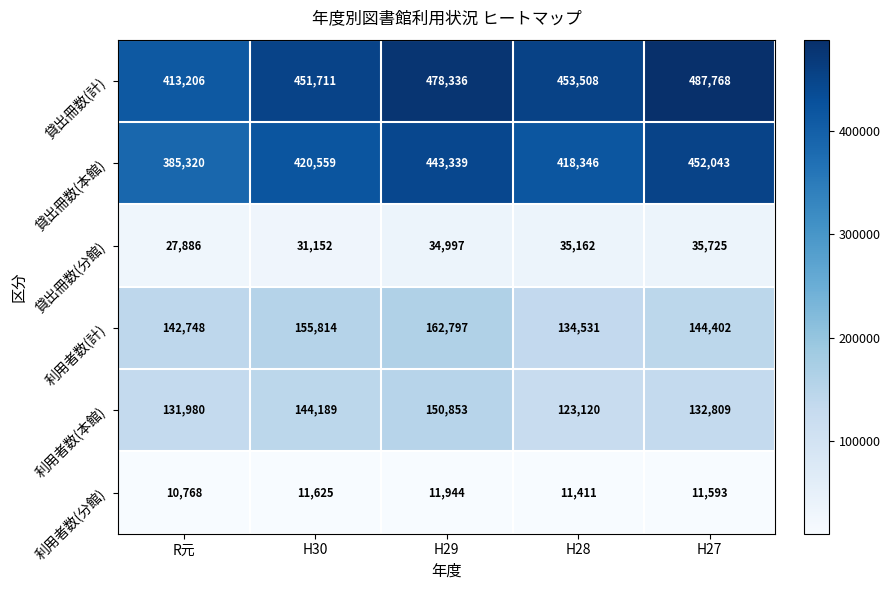

What is the difference between the second highest and second lowest values in the 貸出冊数(本館) series?

24993